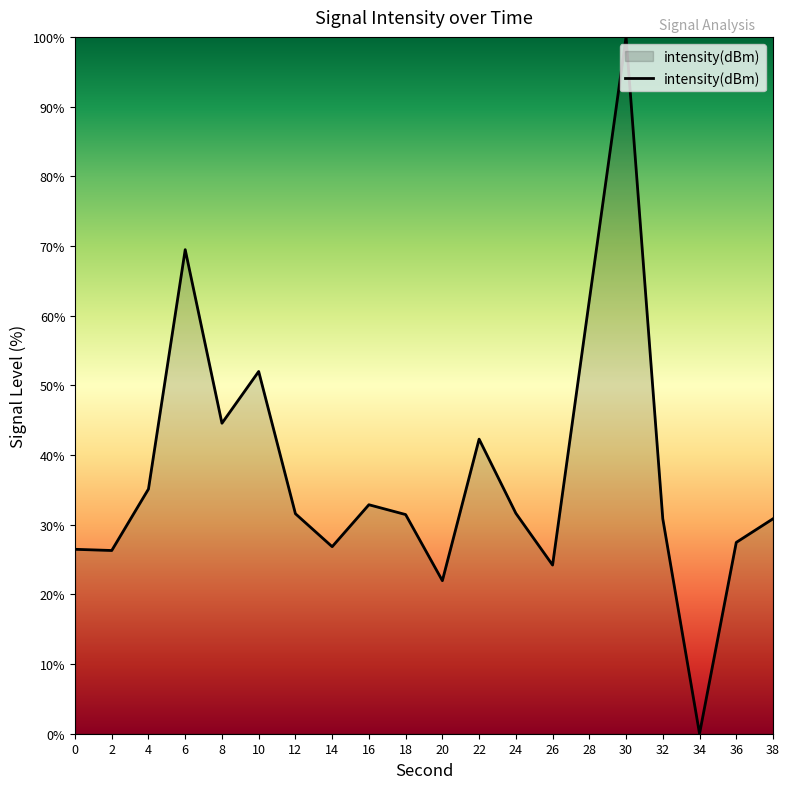

True or false: the data shows 42.3 at 22.

True